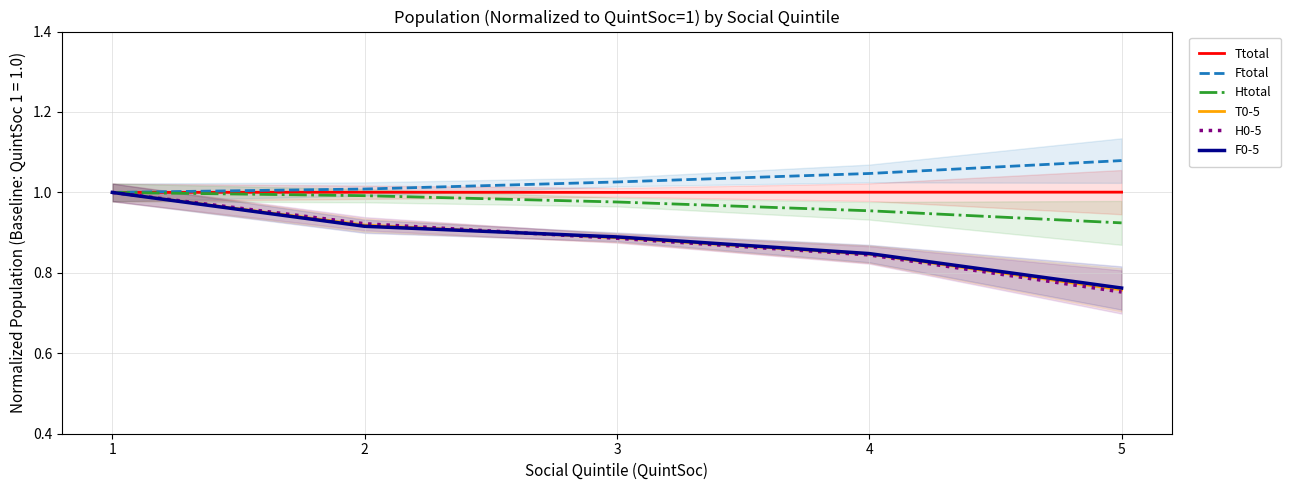

How many categories are shown in the chart?

5